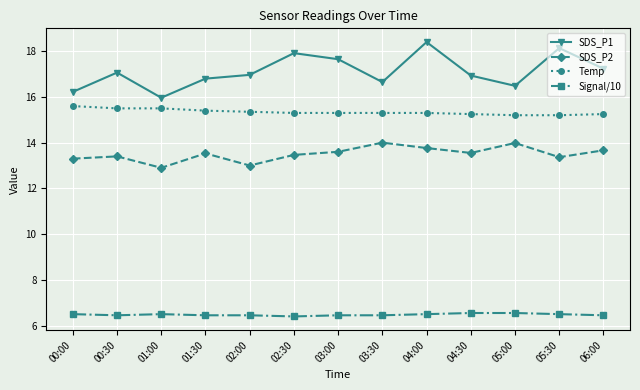

At which category does SDS_P1 reach its first local valley?

01:00